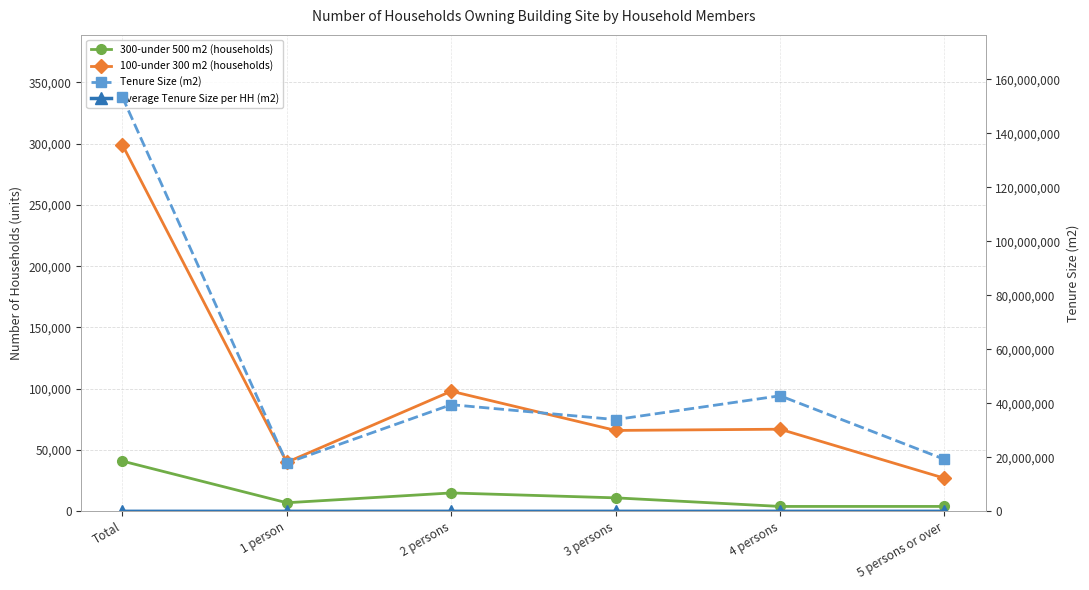

What is the total value across all series at Total?

153733218.9